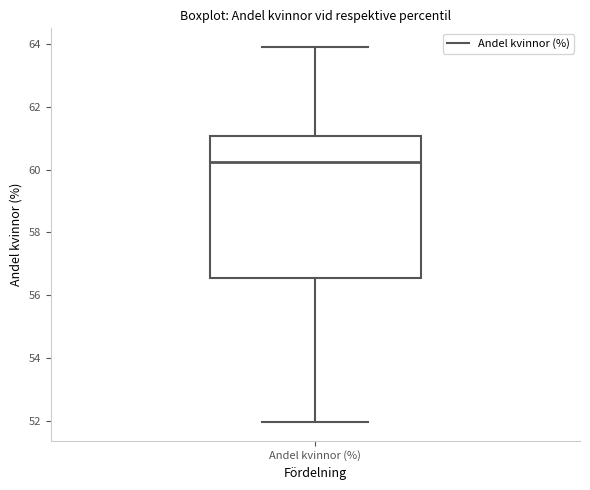

Transcribe this box plot: give where the median line is, the range the box spans, and where the two whiskers end, as read against the y-axis. The values are not printed on the chart, so give them approximately, as read against the axis.

median 60.2, box 56.6 to 61.0, whiskers 52.0 to 63.8